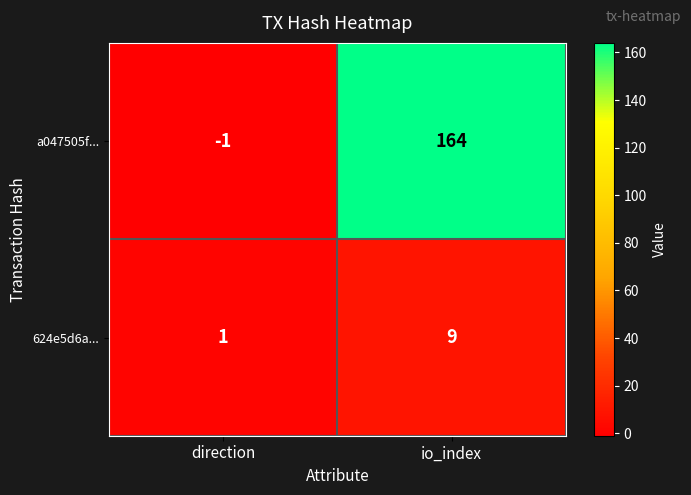

What is the difference between the 624e5d6a... values at io_index and direction?

8